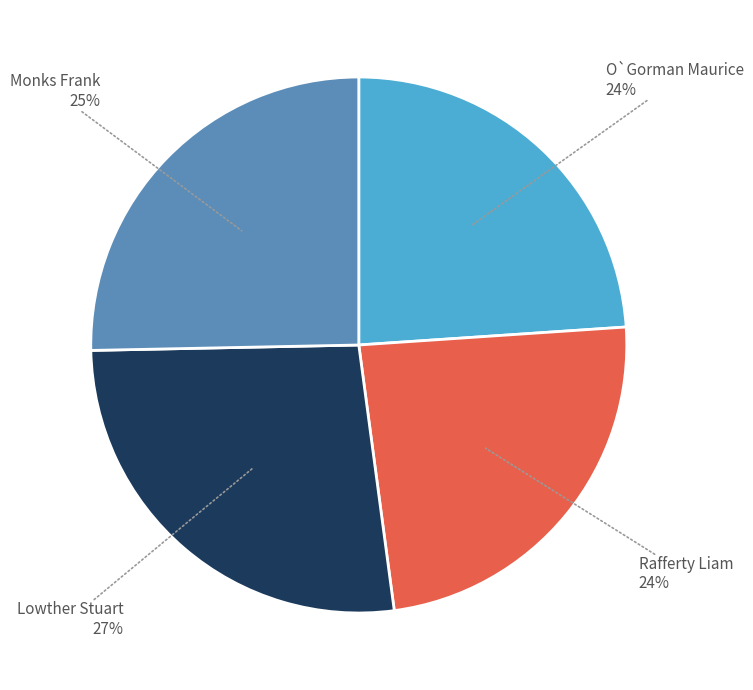

Does any single category account for the majority?

No